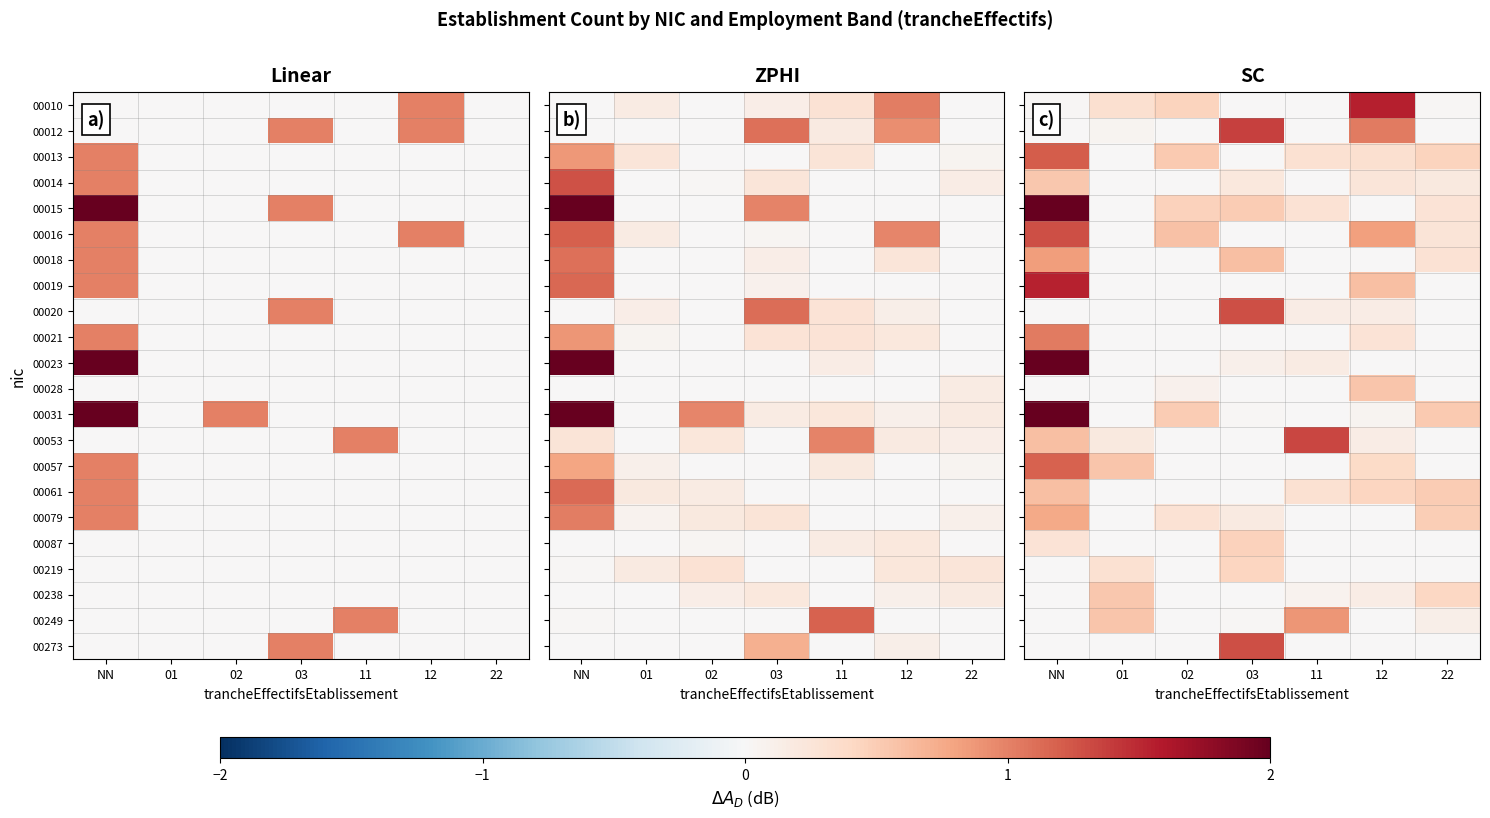

Read the row_12 value at 02.

0.5